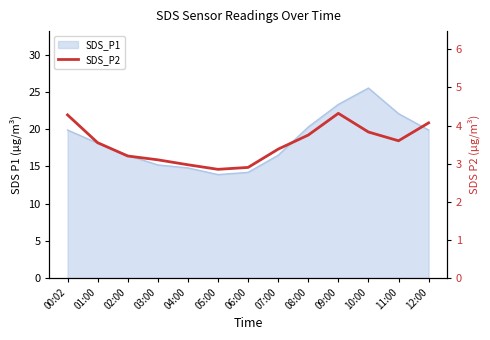

What is the ratio of the value at 05:00 to the value at 06:00?

1.0